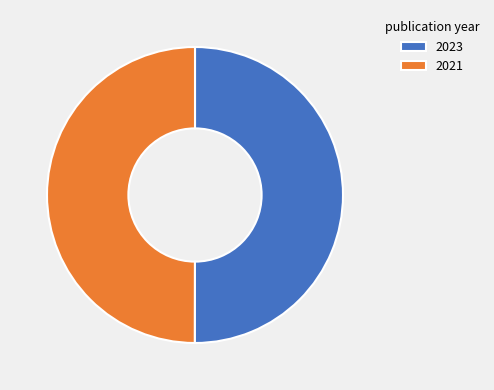

The 2023 slice represents 43% of the pie. True or false?

False